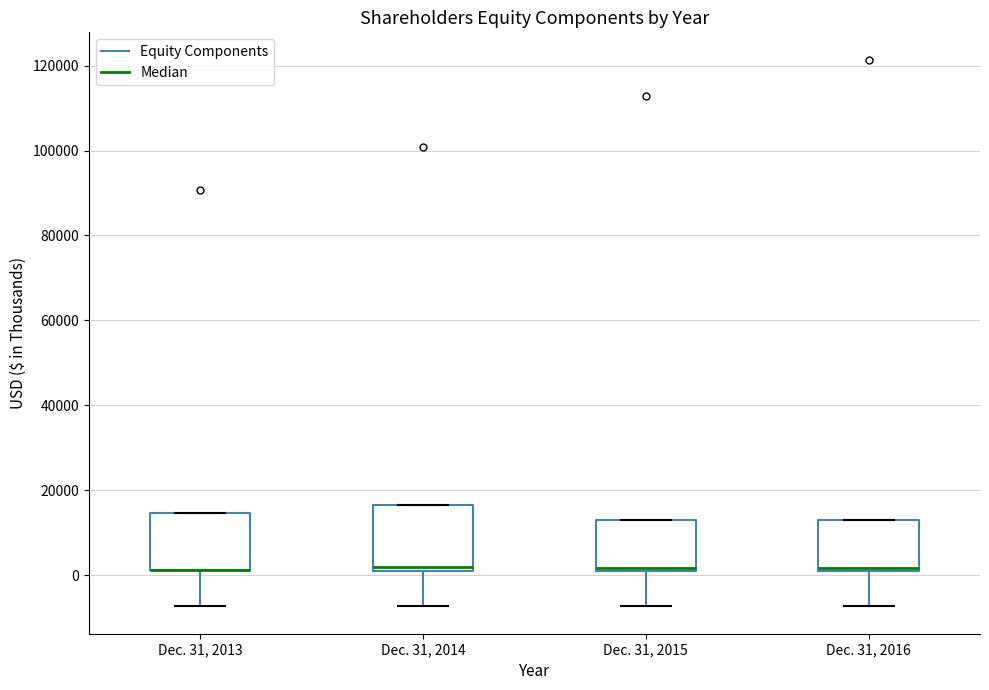

Where is the upper edge of the box for Dec. 31, 2014 on the y-axis? The values are not printed on the chart, so give them approximately, as read against the axis.

16000